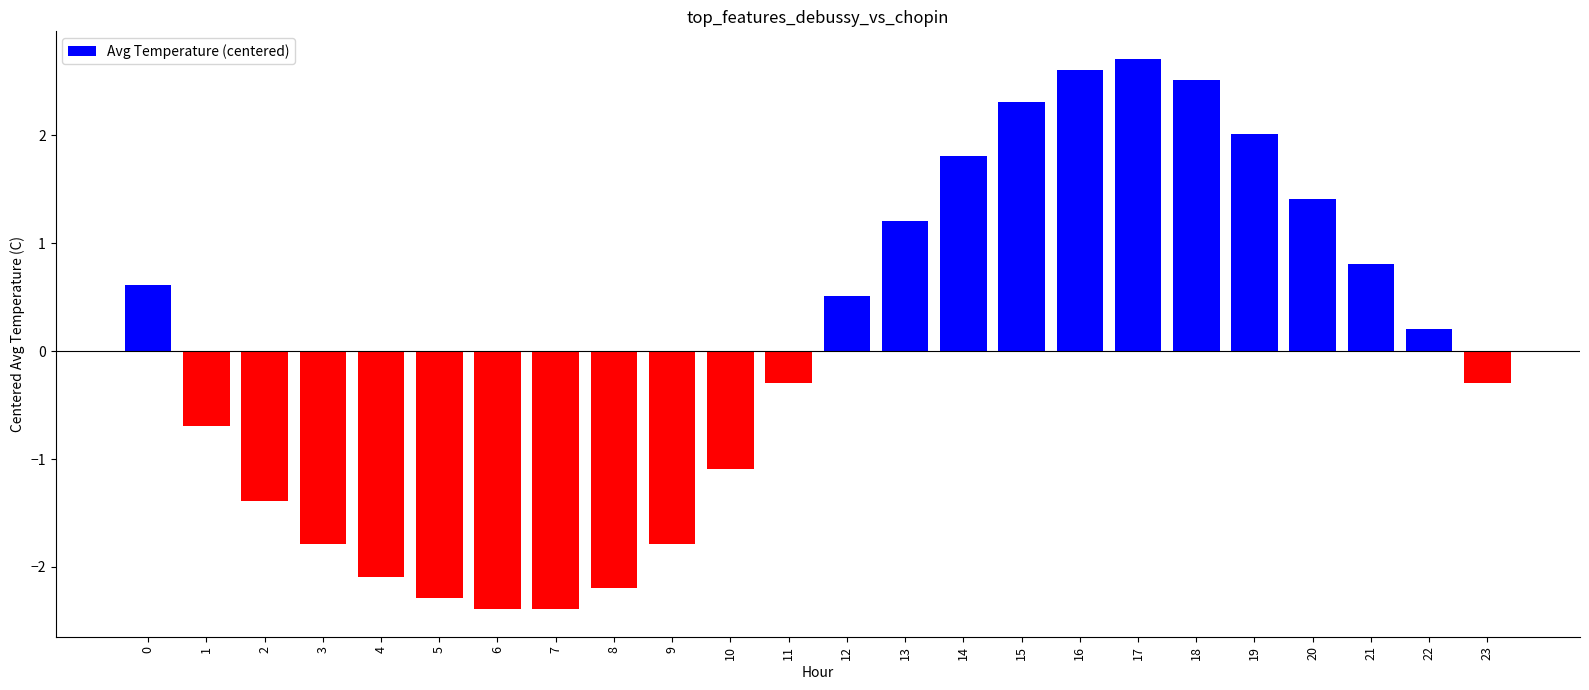

What is the difference between the maximum and minimum values?

5.1